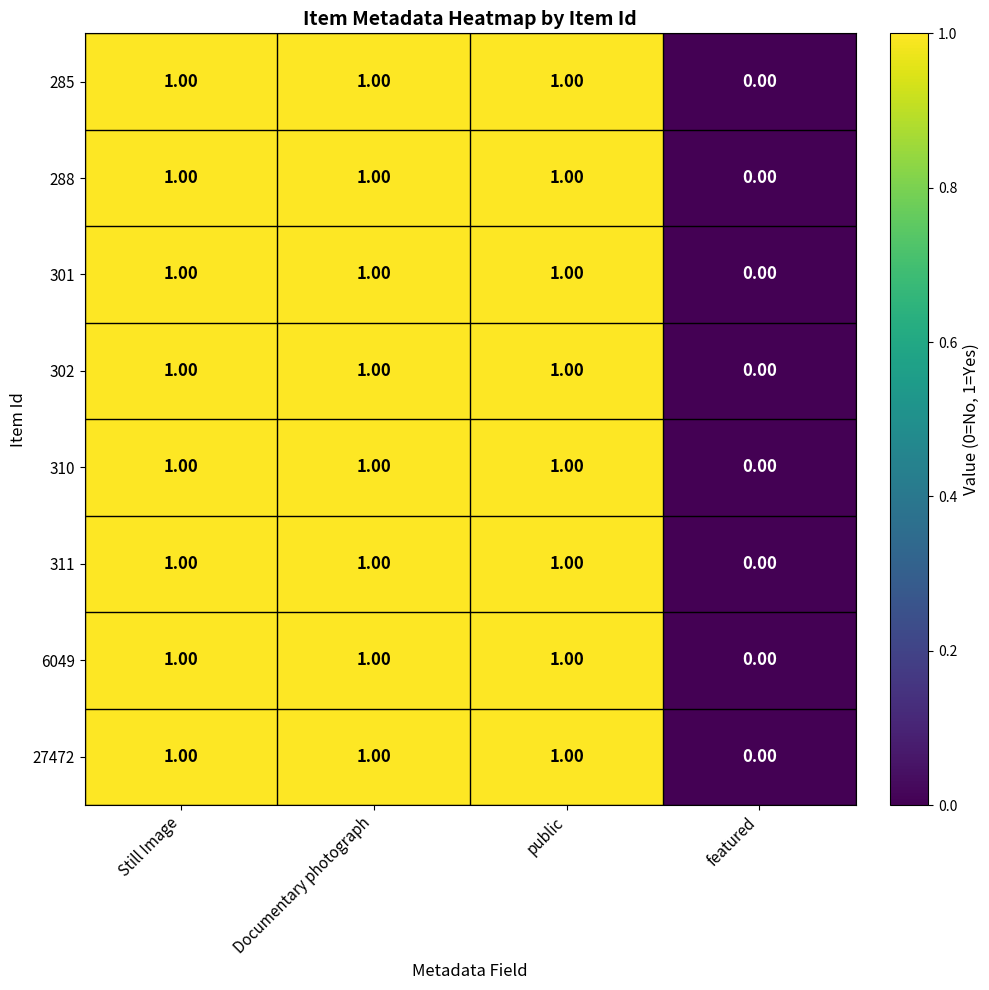

Which category has the lowest value across all series?

featured